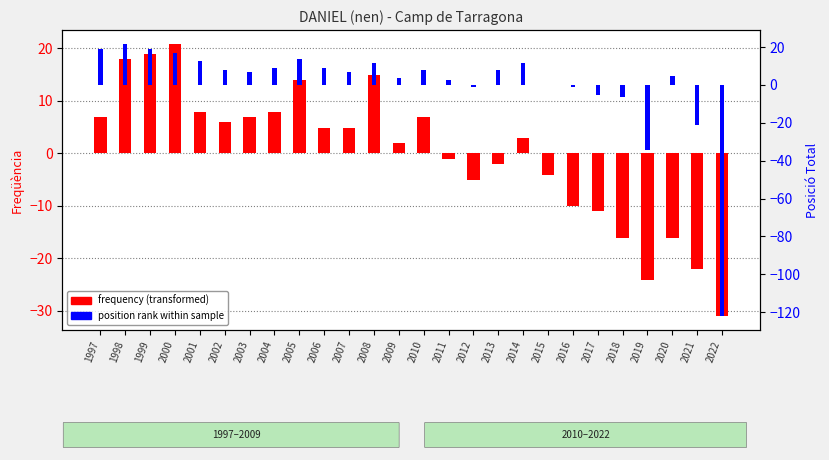

How many values in frequency (transformed) are below zero?

11